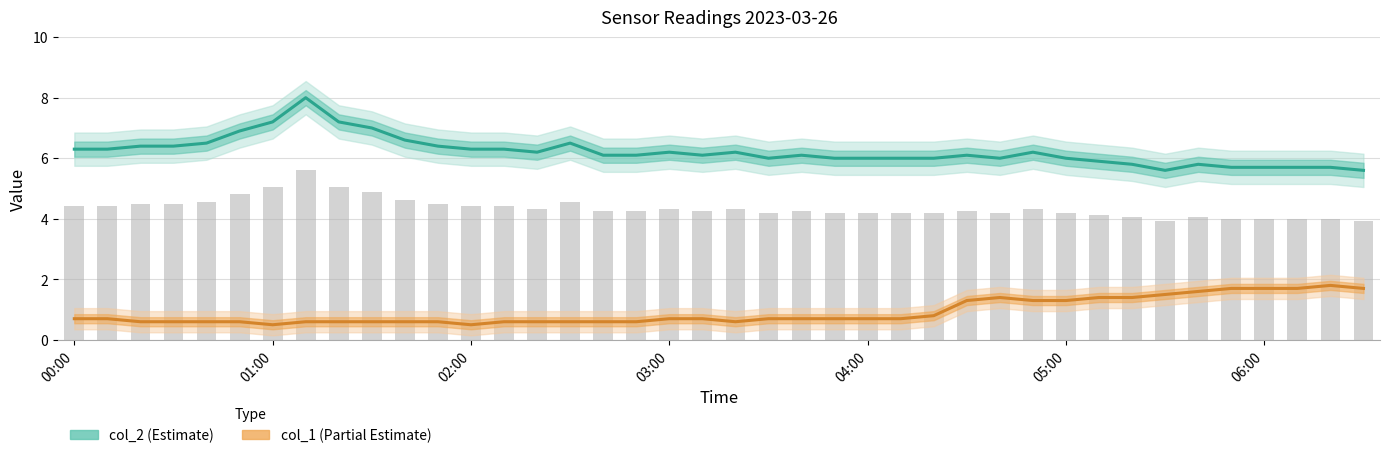

What is the greatest value displayed?

8.0